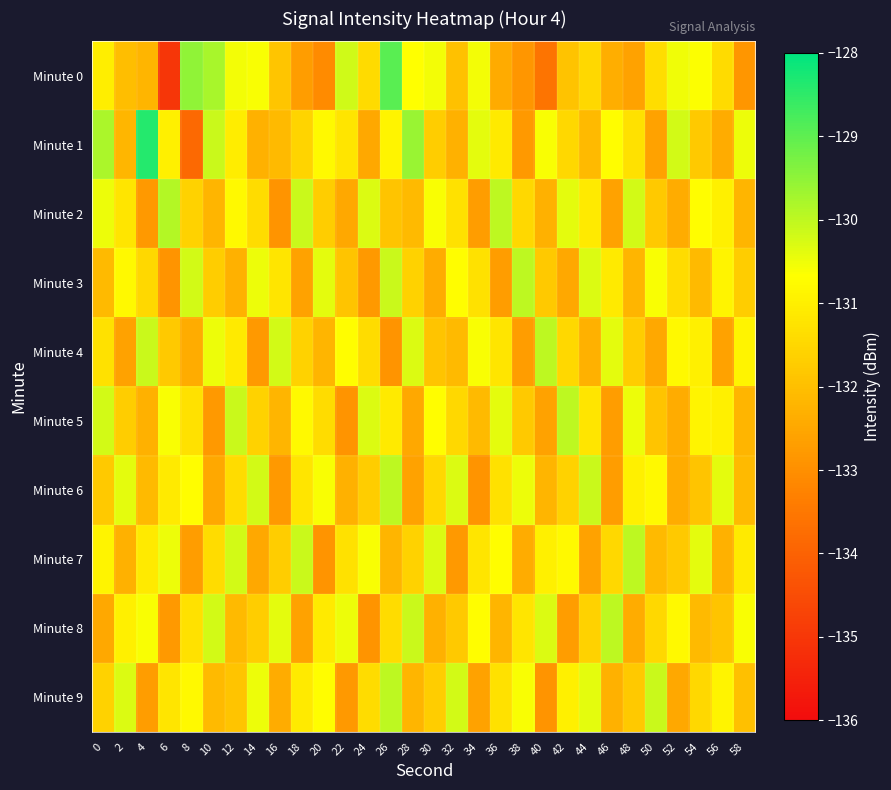

Reading right to left, what are all the values shown in this chart?

Minute 0: 58=-132.9	56=-131.4	54=-130.6	52=-130.5	50=-131.4	48=-132.6	46=-132.3	44=-131.5	42=-131.9	40=-133.6	38=-132.8	36=-132.4	34=-130.5	32=-132.0	30=-130.5	28=-130.7	26=-129.0	24=-131.4	22=-130.2	20=-133.1	18=-132.7	16=-131.8	14=-130.6	12=-130.6	10=-129.8	8=-129.5	6=-135.0	4=-132.2	2=-132.0	0=-131.0
Minute 1: 58=-130.5	56=-132.4	54=-131.8	52=-130.2	50=-132.6	48=-131.3	46=-130.7	44=-132.1	42=-131.5	40=-130.6	38=-132.8	36=-131.1	34=-130.4	32=-132.3	30=-131.7	28=-129.6	26=-130.9	24=-132.5	22=-131.2	20=-130.8	18=-131.6	16=-132.1	14=-132.3	12=-131.0	10=-130.1	8=-133.8	6=-131.0	4=-128.4	2=-132.2	0=-129.8
Minute 2: 58=-132.2	56=-131.0	54=-130.7	52=-132.4	50=-131.8	48=-130.2	46=-132.6	44=-131.1	42=-130.4	40=-132.3	38=-131.5	36=-130.0	34=-132.7	32=-131.3	30=-130.6	28=-132.1	26=-131.9	24=-130.3	22=-132.5	20=-131.7	18=-130.1	16=-132.9	14=-131.4	12=-130.8	10=-132.2	8=-131.6	6=-129.9	4=-132.8	2=-131.2	0=-130.5
Minute 3: 58=-131.7	56=-130.9	54=-132.1	52=-131.4	50=-130.6	48=-132.2	46=-131.1	44=-130.3	42=-132.5	40=-131.8	38=-130.0	36=-132.7	34=-131.3	32=-130.7	30=-132.4	28=-131.6	26=-130.1	24=-132.8	22=-131.9	20=-130.4	18=-132.6	16=-131.2	14=-130.5	12=-132.3	10=-131.7	8=-130.2	6=-132.9	4=-131.5	2=-130.8	0=-132.1
Minute 4: 58=-130.9	56=-132.6	54=-131.0	52=-130.8	50=-132.5	48=-131.7	46=-130.4	44=-132.3	42=-131.5	40=-130.0	38=-132.7	36=-131.2	34=-130.6	32=-132.1	30=-131.9	28=-130.3	26=-132.9	24=-131.4	22=-130.7	20=-132.2	18=-131.6	16=-130.2	14=-132.8	12=-131.1	10=-130.5	8=-132.4	6=-131.8	4=-130.1	2=-132.6	0=-131.3
Minute 5: 58=-132.2	56=-131.0	54=-130.9	52=-132.4	50=-131.9	48=-130.5	46=-132.7	44=-131.2	42=-130.0	40=-132.6	38=-131.8	36=-130.4	34=-132.1	32=-131.5	30=-130.7	28=-132.5	26=-131.1	24=-130.3	22=-132.9	20=-131.4	18=-130.8	16=-132.2	14=-131.6	12=-130.1	10=-132.8	8=-131.3	6=-130.6	4=-132.3	2=-131.7	0=-130.2
Minute 6: 58=-132.1	56=-130.4	54=-131.9	52=-132.4	50=-130.8	48=-131.0	46=-132.7	44=-130.1	42=-131.6	40=-132.2	38=-130.5	36=-131.3	34=-132.9	32=-130.3	30=-131.5	28=-132.6	26=-130.0	24=-131.7	22=-132.3	20=-130.6	18=-131.2	16=-132.8	14=-130.2	12=-131.4	10=-132.5	8=-130.7	6=-131.1	4=-132.1	2=-130.4	0=-131.8
Minute 7: 58=-131.1	56=-132.3	54=-130.4	52=-131.8	50=-132.1	48=-130.0	46=-131.5	44=-132.6	42=-130.8	40=-131.0	38=-132.4	36=-130.7	34=-131.2	32=-132.8	30=-130.3	28=-131.6	26=-132.2	24=-130.6	22=-131.3	20=-132.9	18=-130.1	16=-131.7	14=-132.5	12=-130.2	10=-131.4	8=-132.7	6=-130.5	4=-131.1	2=-132.3	0=-130.9
Minute 8: 58=-130.6	56=-131.9	54=-132.1	52=-130.8	50=-131.5	48=-132.4	46=-130.0	44=-131.6	42=-132.7	40=-130.3	38=-131.2	36=-132.2	34=-130.7	32=-131.8	30=-132.3	28=-130.1	26=-131.4	24=-132.9	22=-130.5	20=-131.1	18=-132.6	16=-130.4	14=-131.7	12=-132.1	10=-130.2	8=-131.3	6=-132.8	4=-130.6	2=-131.0	0=-132.5
Minute 9: 58=-132.0	56=-130.9	54=-131.5	52=-132.5	50=-130.1	48=-131.8	46=-132.3	44=-130.4	42=-131.0	40=-132.9	38=-130.6	36=-131.3	34=-132.6	32=-130.2	30=-131.7	28=-132.2	26=-130.0	24=-131.4	22=-132.8	20=-130.7	18=-131.1	16=-132.4	14=-130.5	12=-131.9	10=-132.1	8=-130.8	6=-131.2	4=-132.7	2=-130.3	0=-131.6